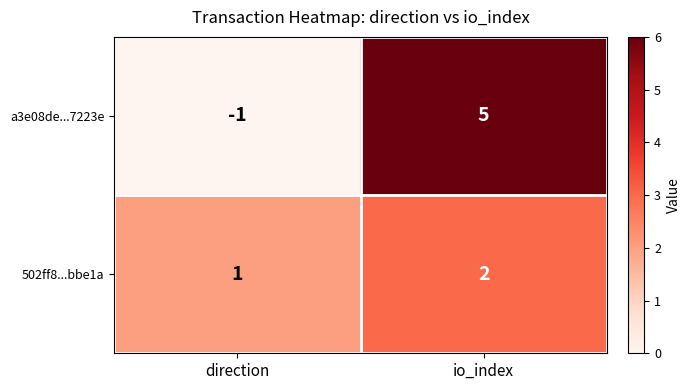

Reading left to right, transcribe all the data shown in this chart.

a3e08de...7223e: direction=-1	io_index=5
502ff8...bbe1a: direction=1	io_index=2